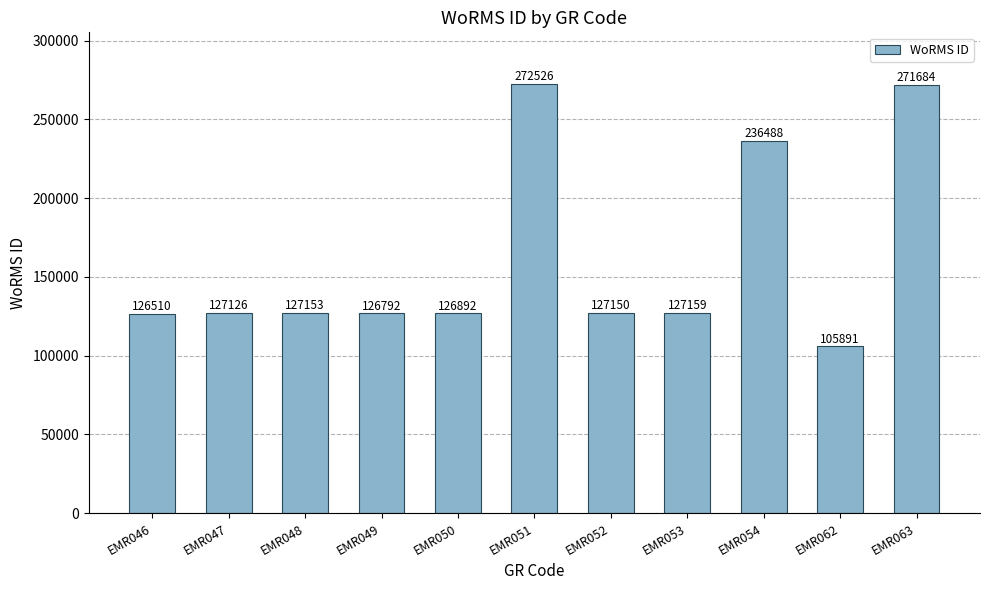

Reading left to right, what are all the values shown in this chart?

EMR046=126510	EMR047=127126	EMR048=127153	EMR049=126792	EMR050=126892	EMR051=272526	EMR052=127150	EMR053=127159	EMR054=236488	EMR062=105891	EMR063=271684